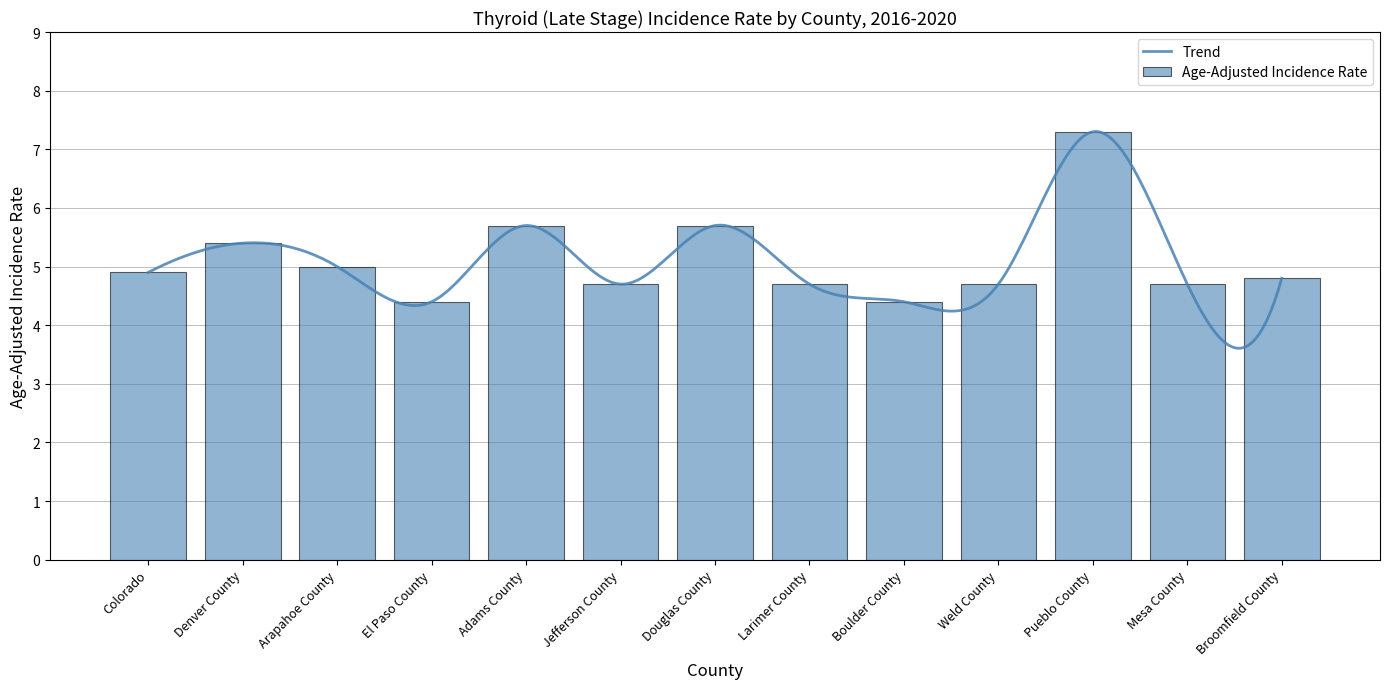

What is the label of the 3rd bar from the left?

Arapahoe County